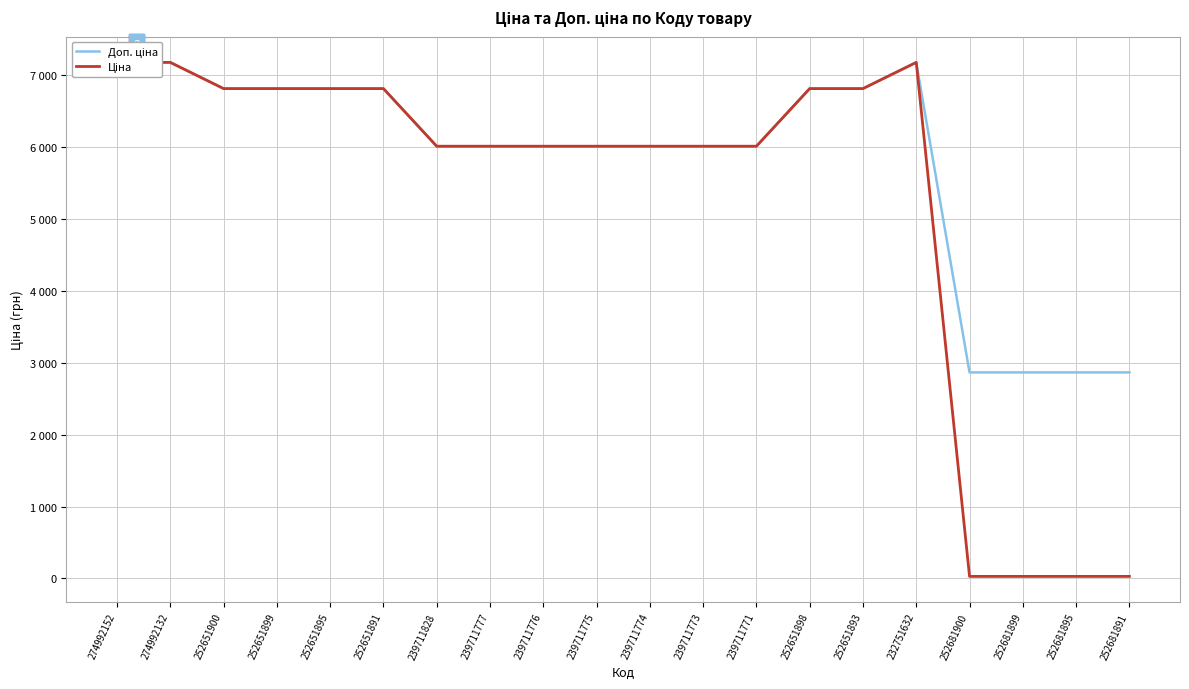

How many distinct data groups are displayed?

2